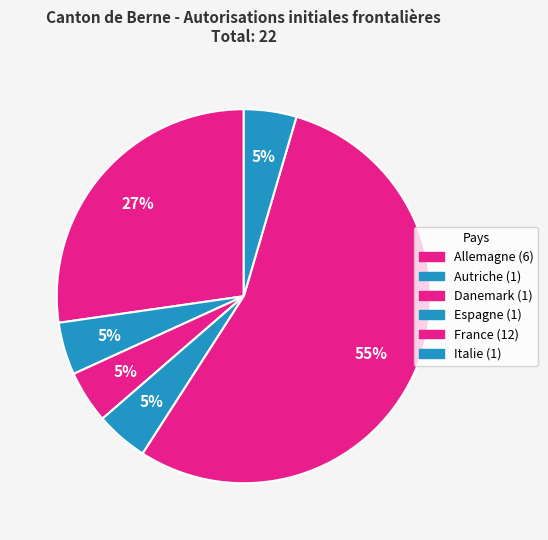

Rank the categories by value from lowest to highest.

Autriche, Danemark, Espagne, Italie, Allemagne, France